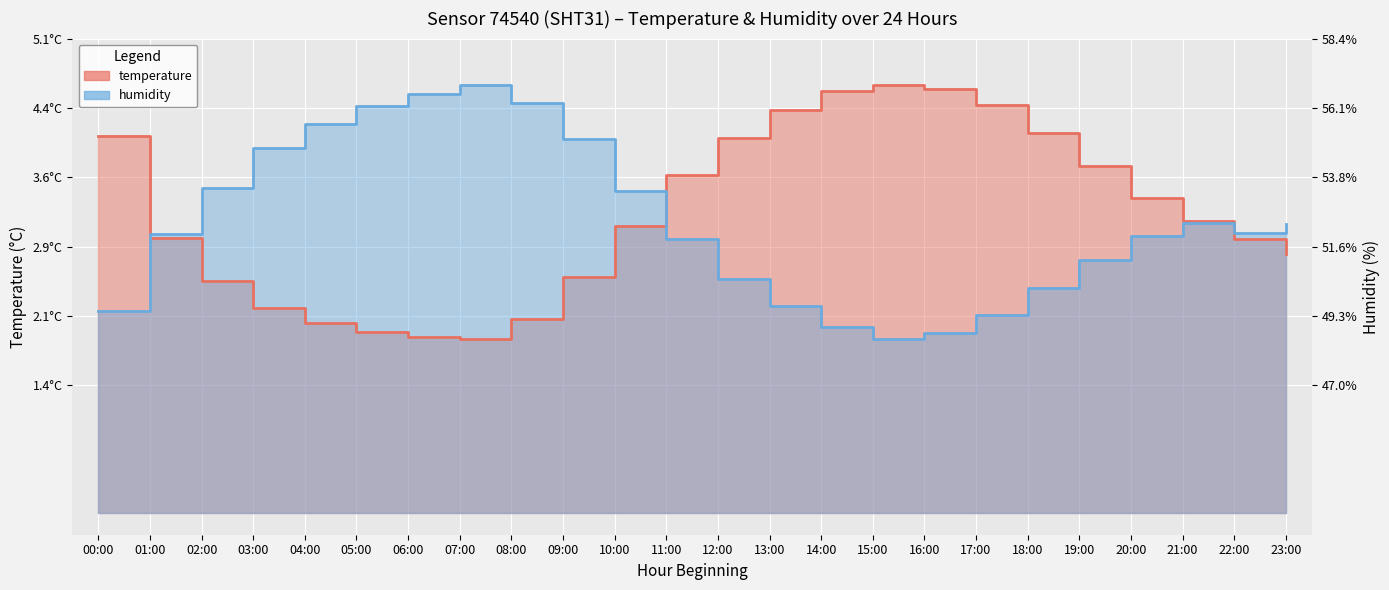

Read the temperature value at 02:00.

2.5